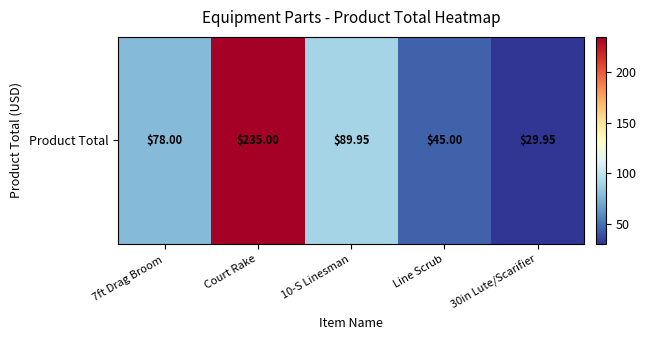

What is the smallest value displayed?

29.9